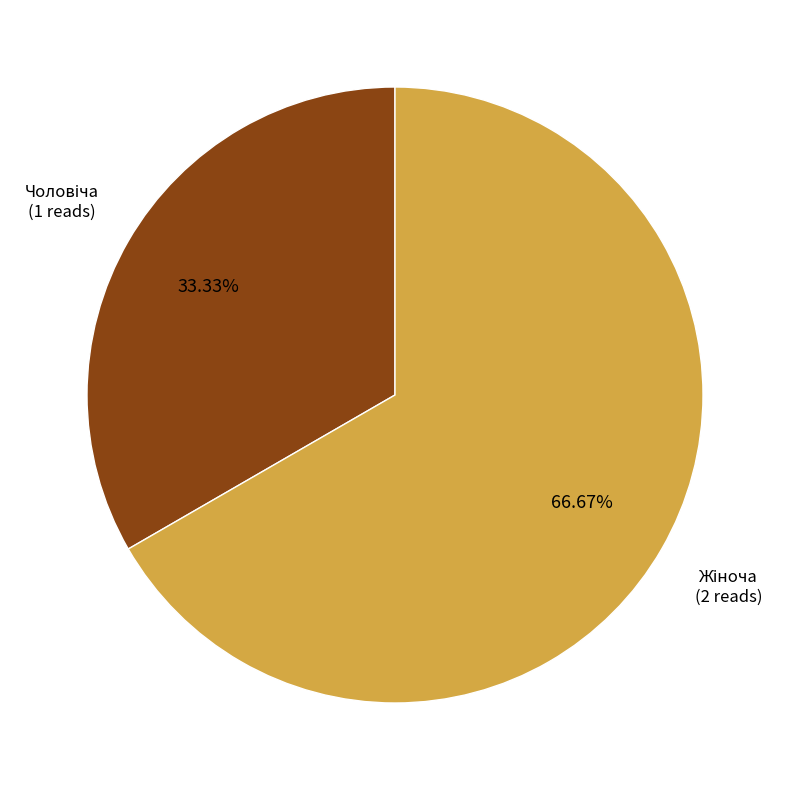

To the nearest percent, what is the difference between the largest and smallest slice percentages?

33%